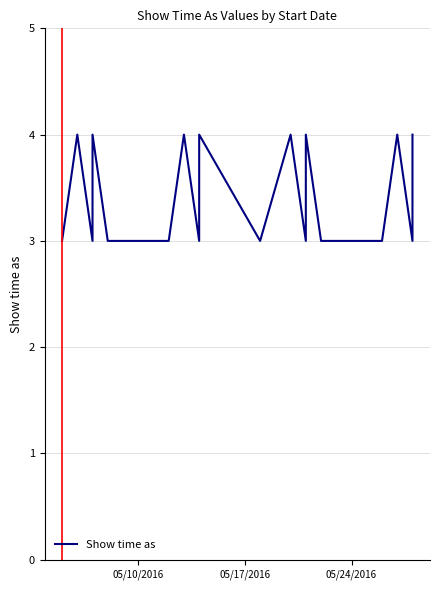

Does the chart display data point markers on the line(s)?

No